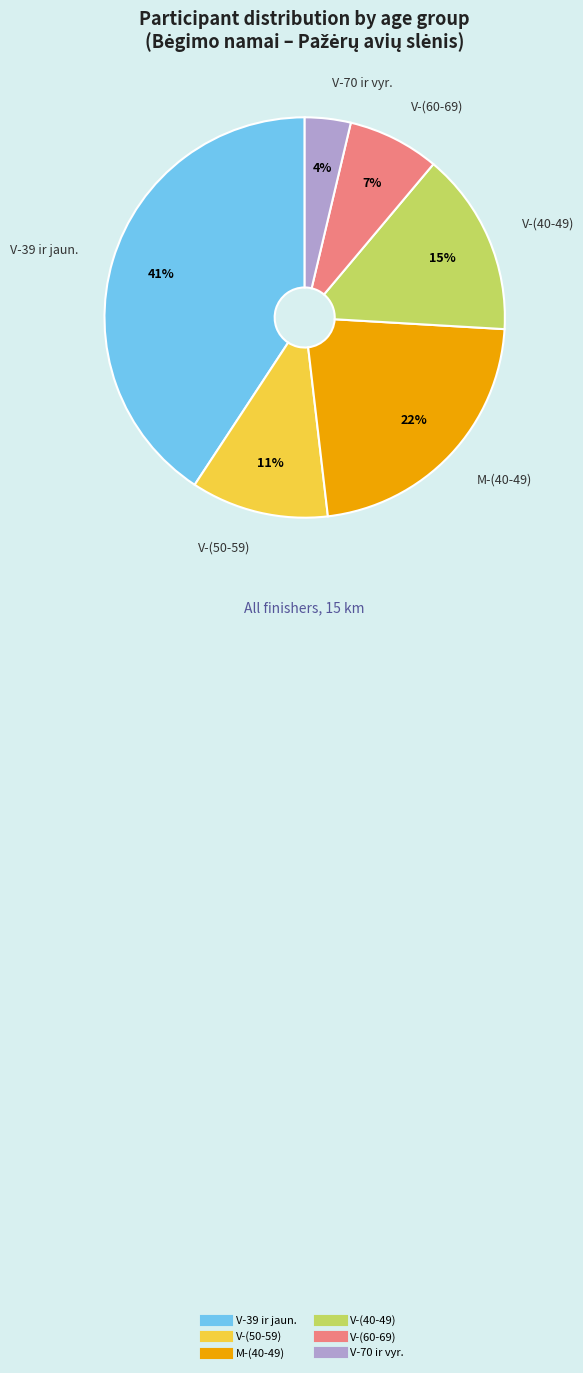

To the nearest percent, what is the average slice percentage?

17%